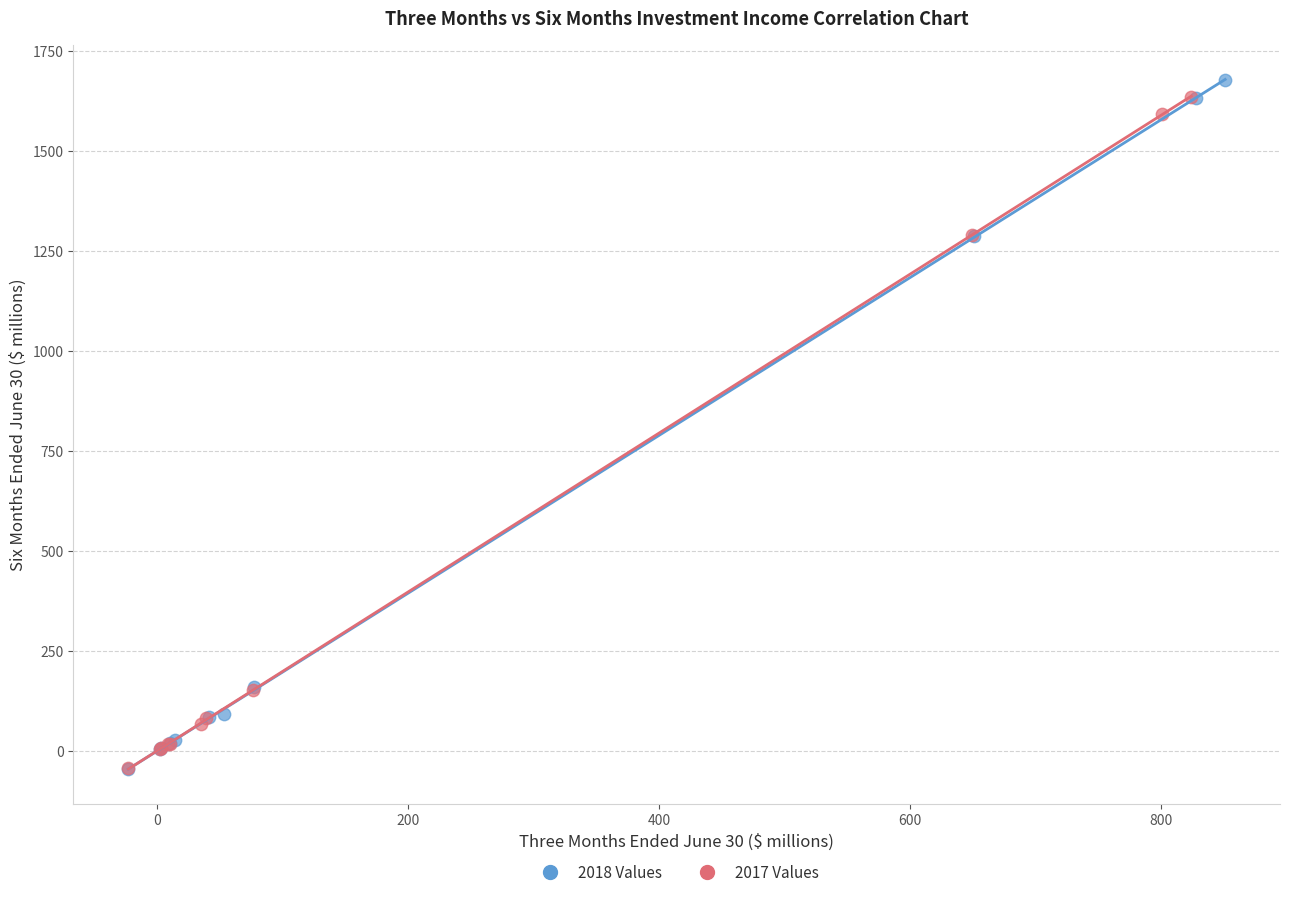

Which series has the widest spread of Y values?

2018 Values